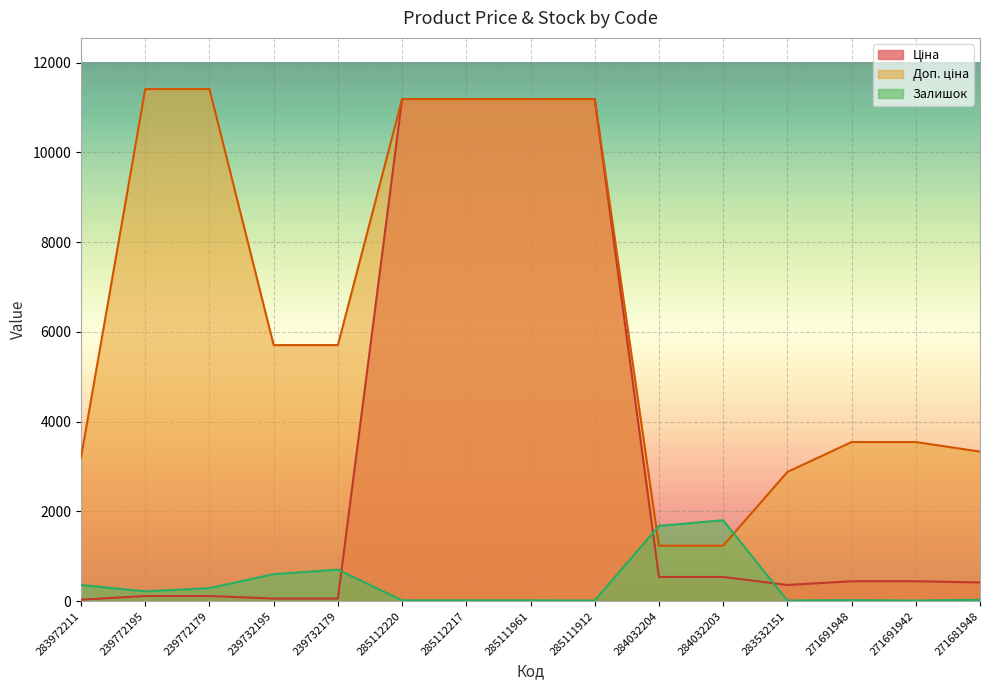

True or false: Залишок has more than 1 points higher than both neighbors.

True